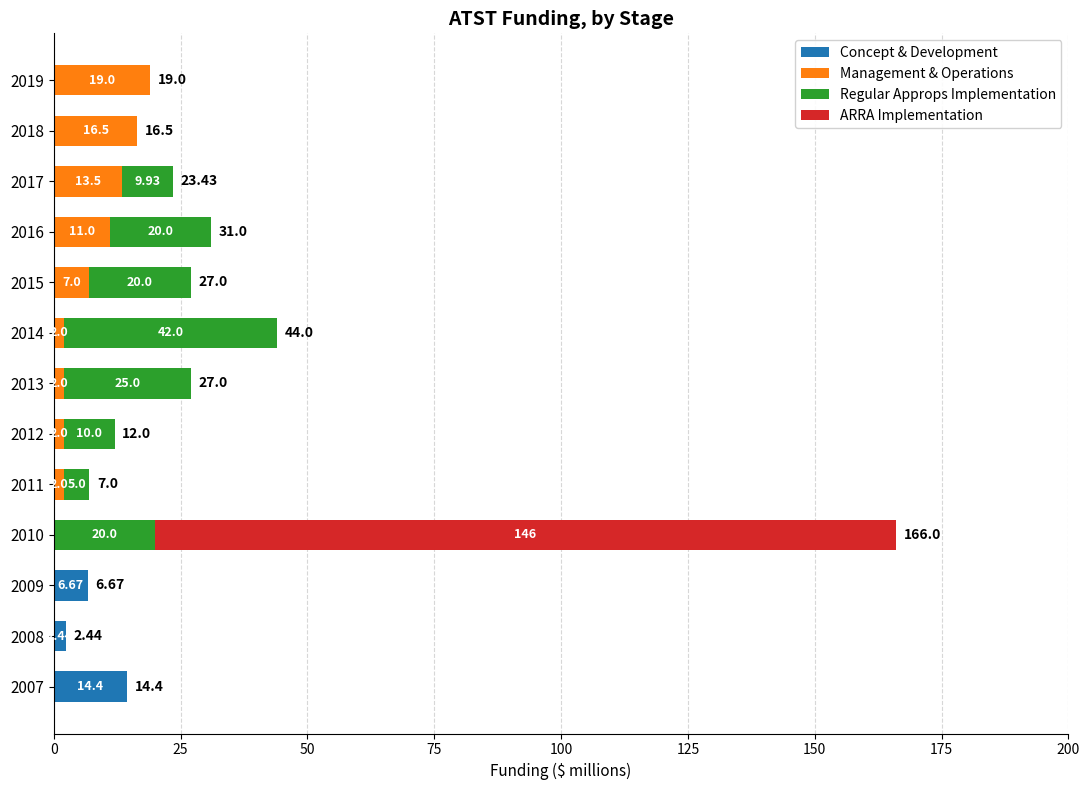

At which category is the sum across all series the highest?

2010